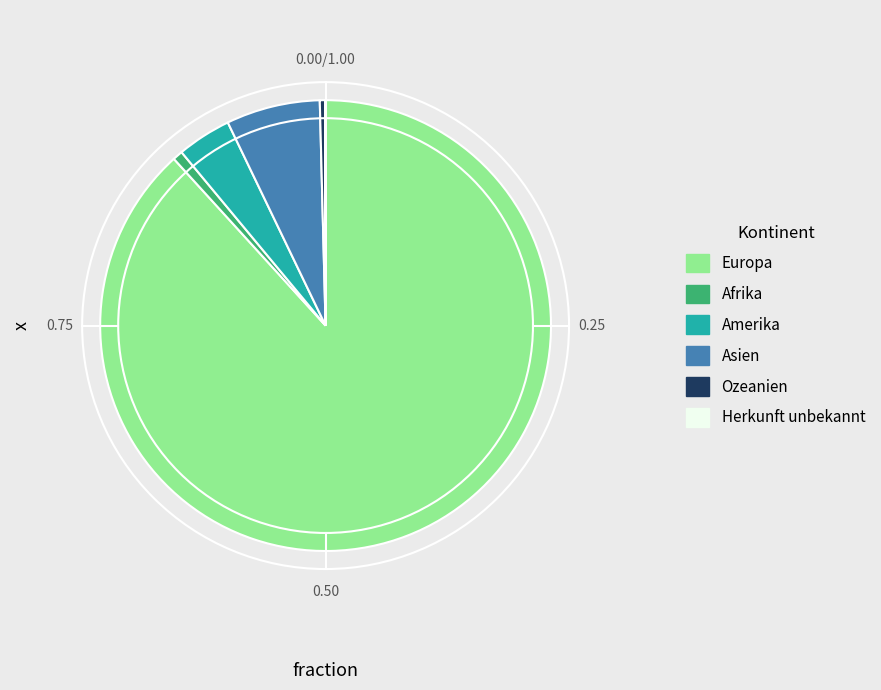

Which category has the biggest portion of the pie?

Europa